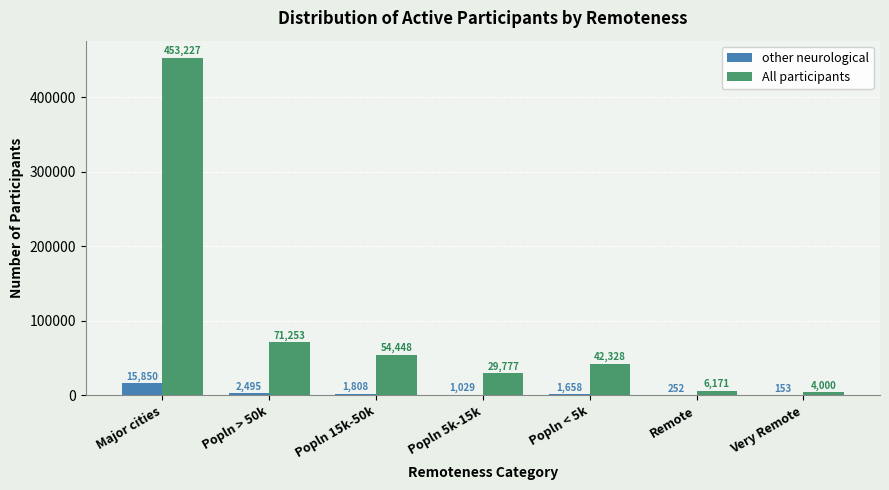

What is the total value across all series at Popln > 50k?

73748